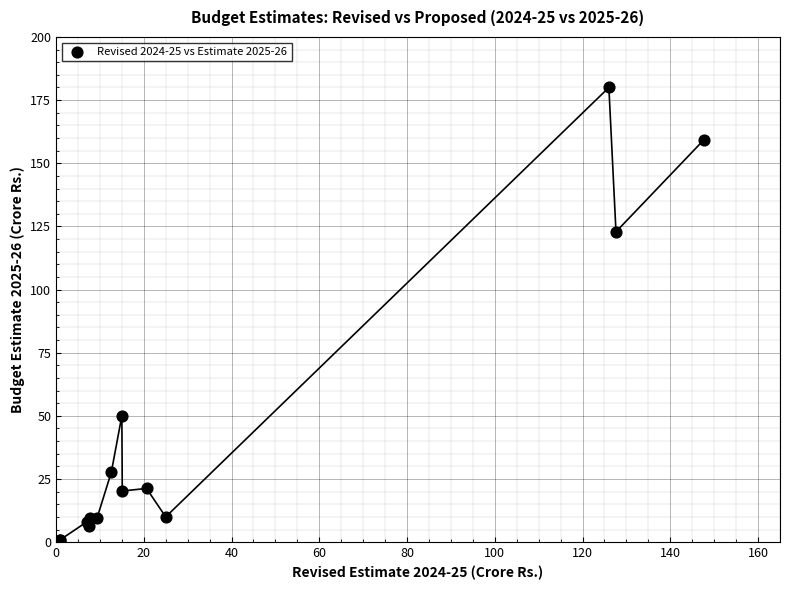

What Y value in the scatter plot is closest to 90?

122.9